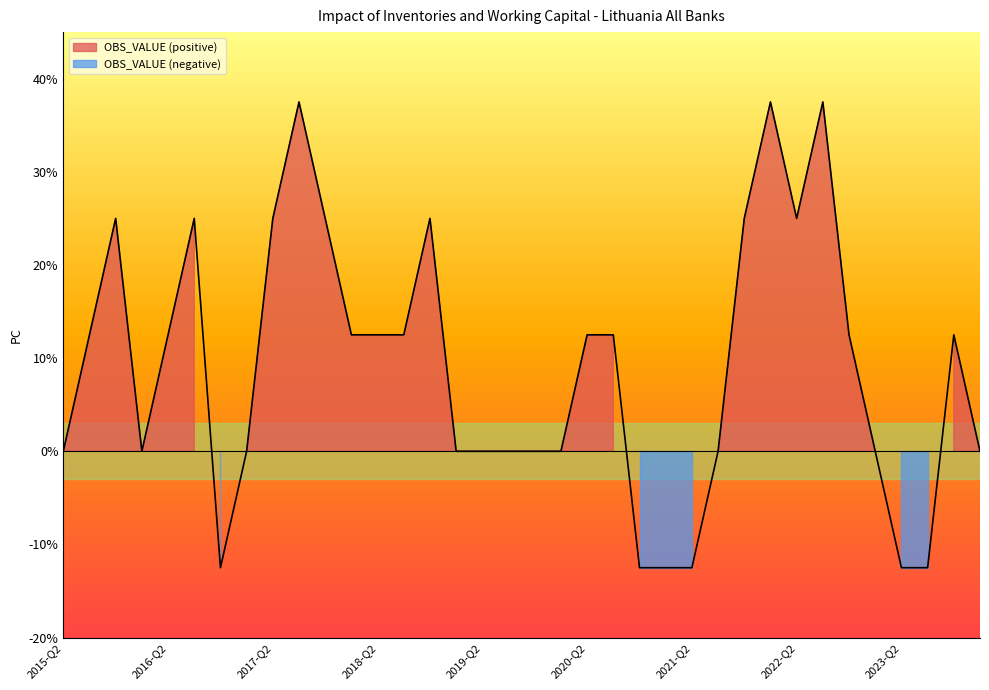

What is the smallest value displayed?

-12.5